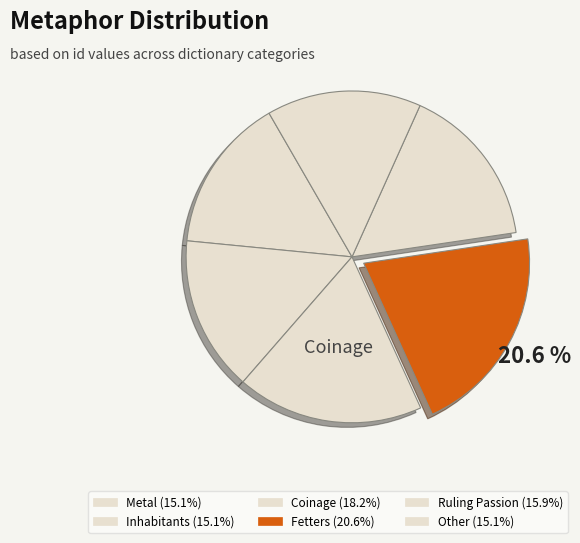

To the nearest percent, what is the difference between the Fetters and Inhabitants slice percentages?

5%